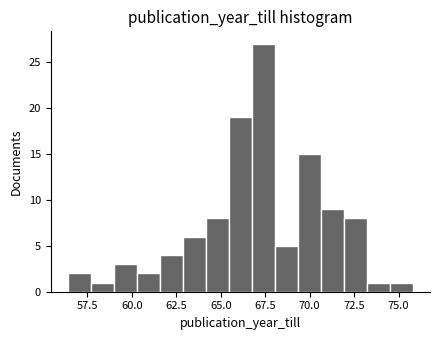

Read against the x-axis, roughly where is the centre of the tallest bar?

67.5